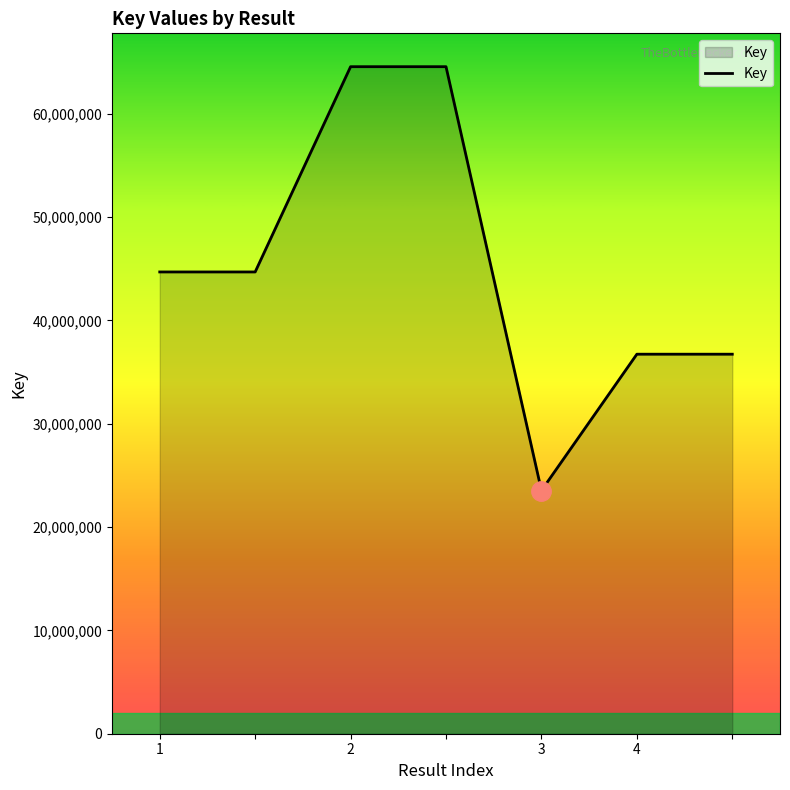

What is the minimum value shown in the chart?

23538654